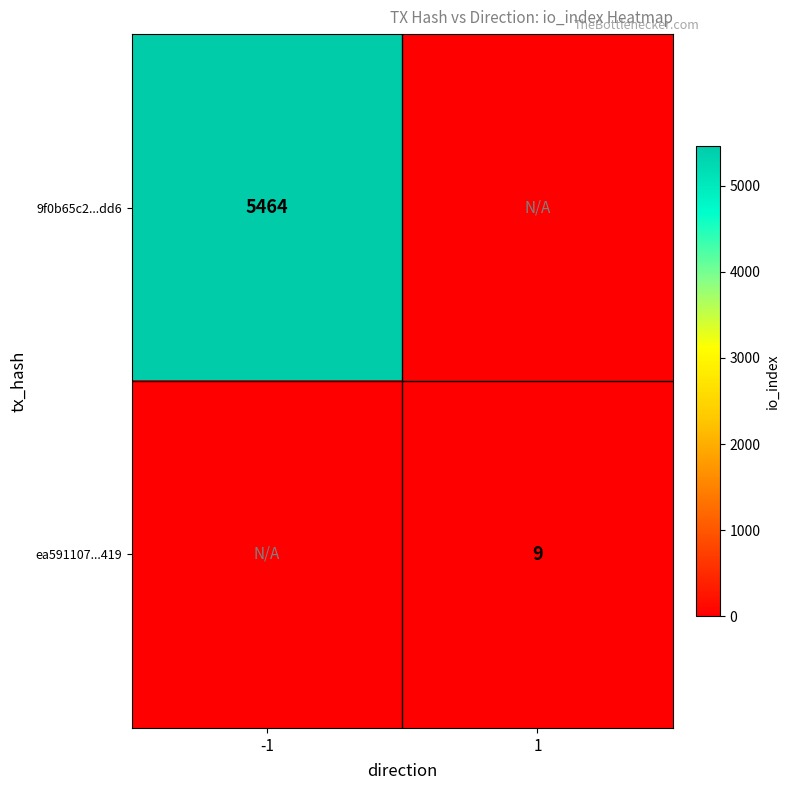

True or false: 9f0b65c2...dd6 has a value of 1198 at -1.

False